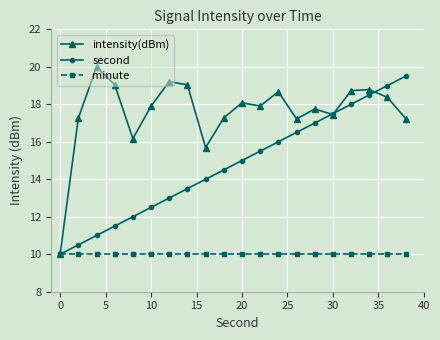

What is the value of the intensity(dBm) point at the 2nd from the left?

17.3